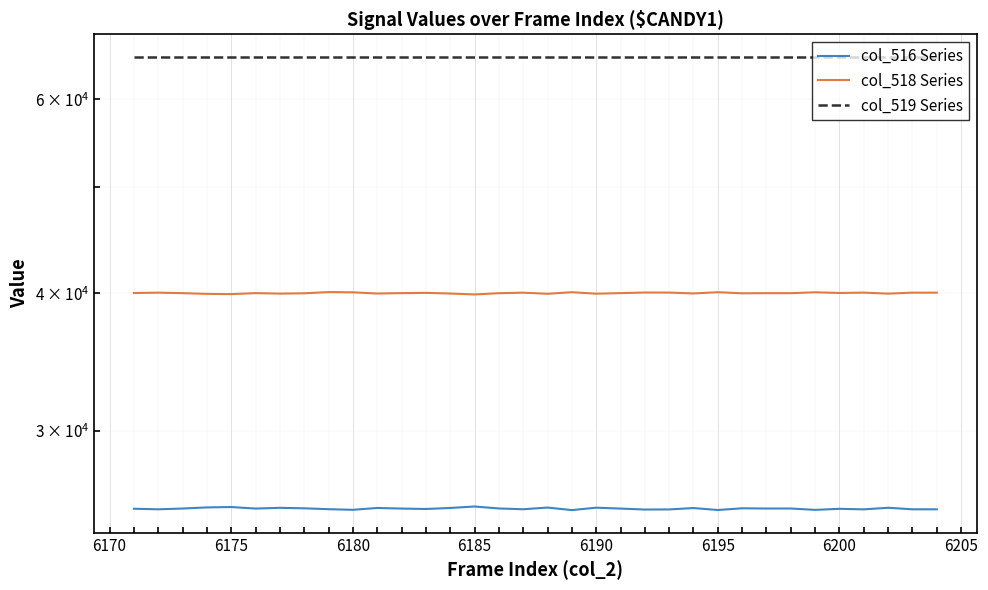

What is the difference between the maximum and minimum values in the col_516 Series series?

192